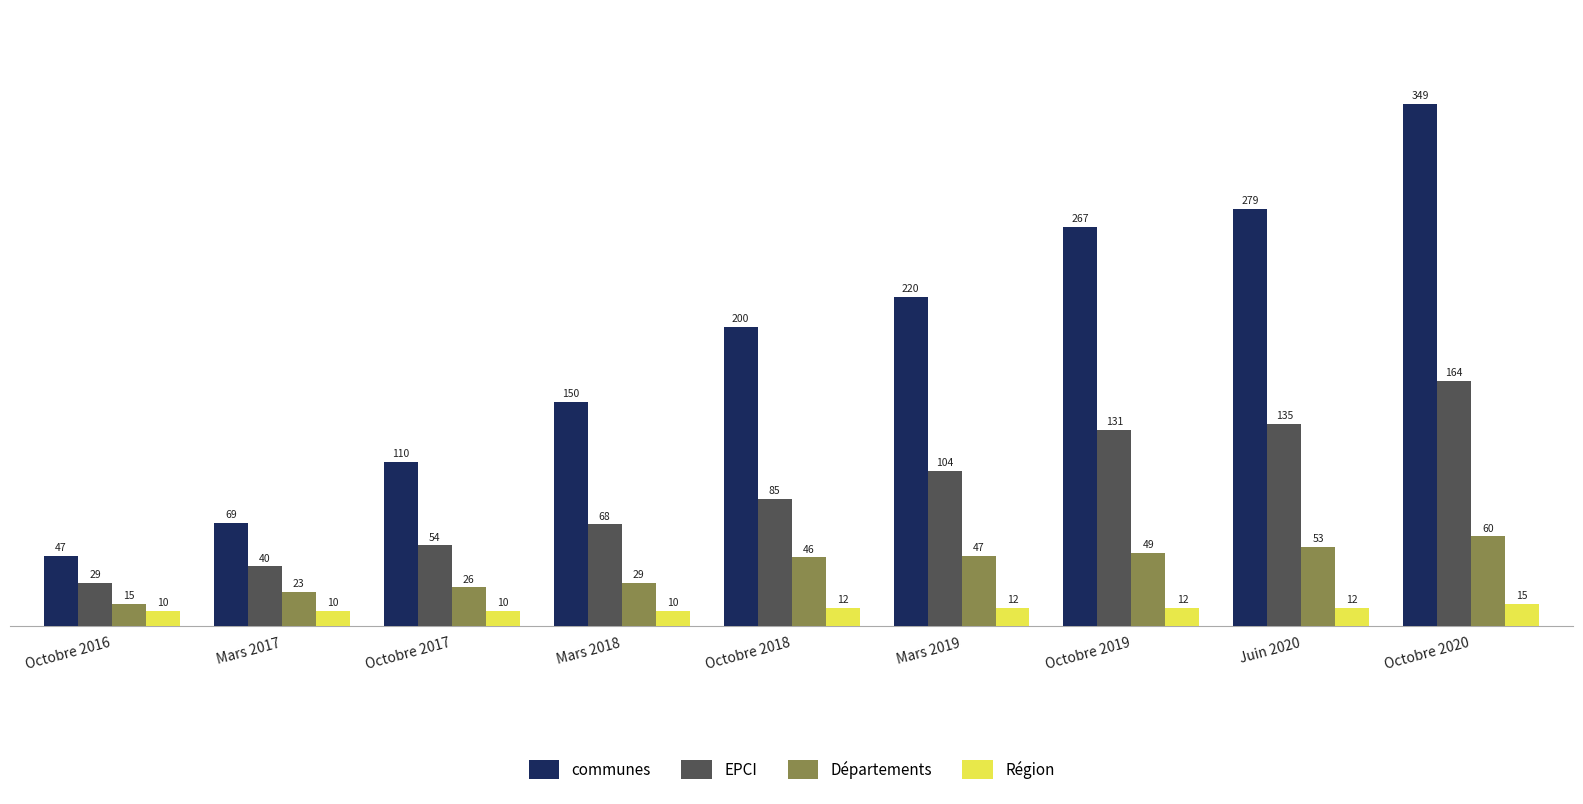

What value does the EPCI series have at Octobre 2019?

131